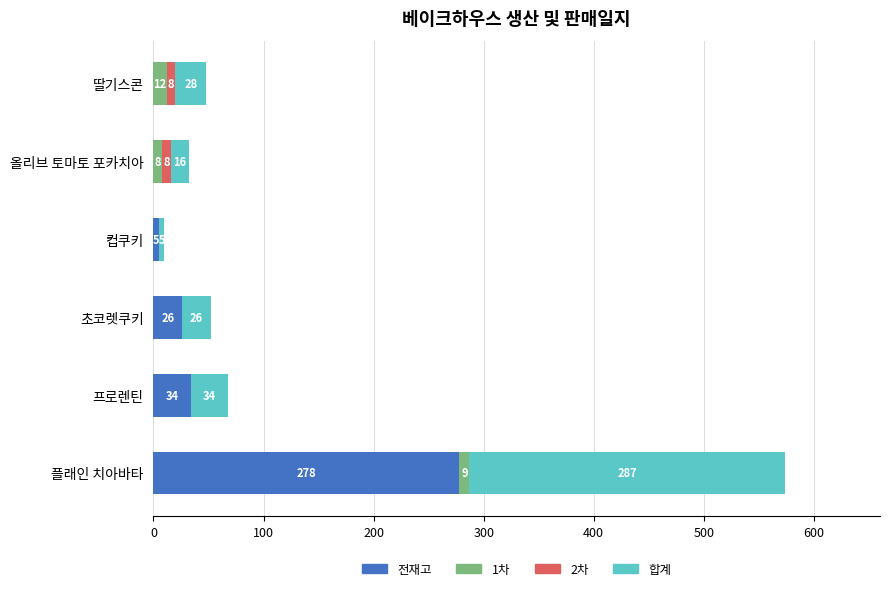

What is the highest value of the 전재고 series?

278